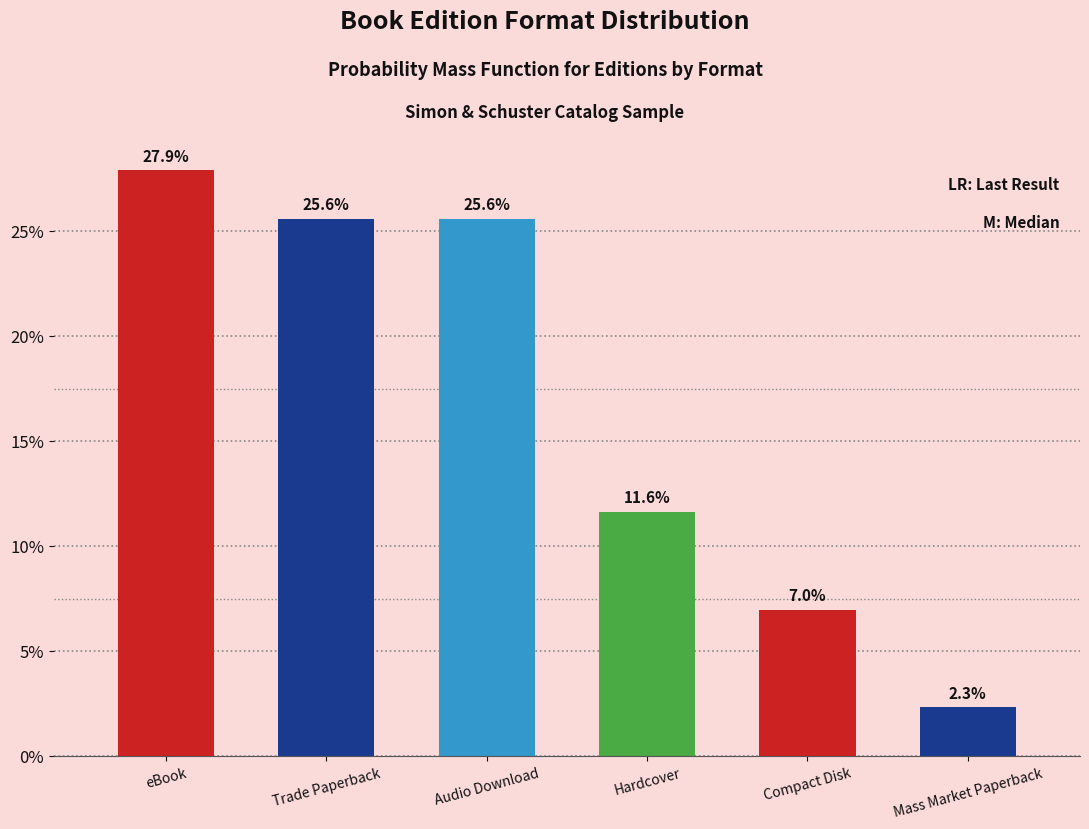

Reading right to left, list all the values displayed in this chart.

Mass Market Paperback=2.3	Compact Disk=7.0	Hardcover=11.6	Audio Download=25.6	Trade Paperback=25.6	eBook=27.9